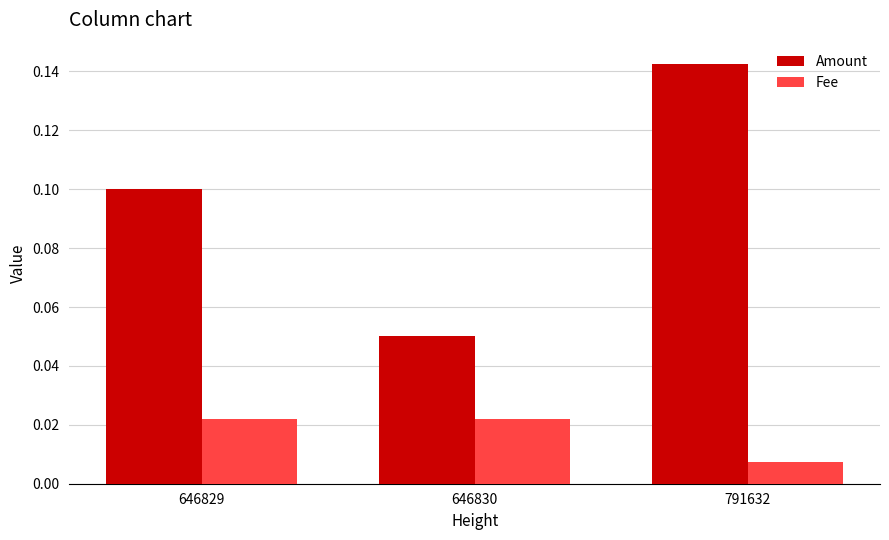

Which category has the lowest value in the Fee series?

791632